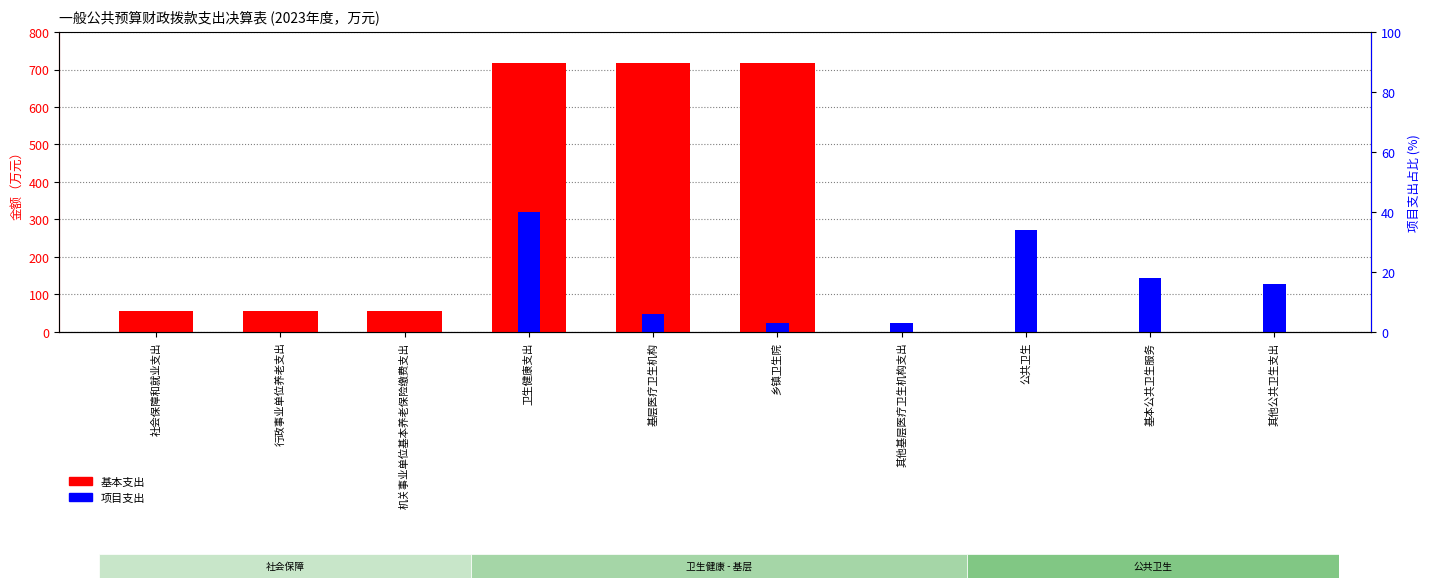

Reading left to right, what are all the values shown in this chart?

基本支出: 56.4	56.4	56.4	716.5	716.5	716.5	0.0	0.0	0.0	0.0
项目支出: 0.0	0.0	0.0	320.5	48.9	25.0	23.8	271.6	143.4	128.2